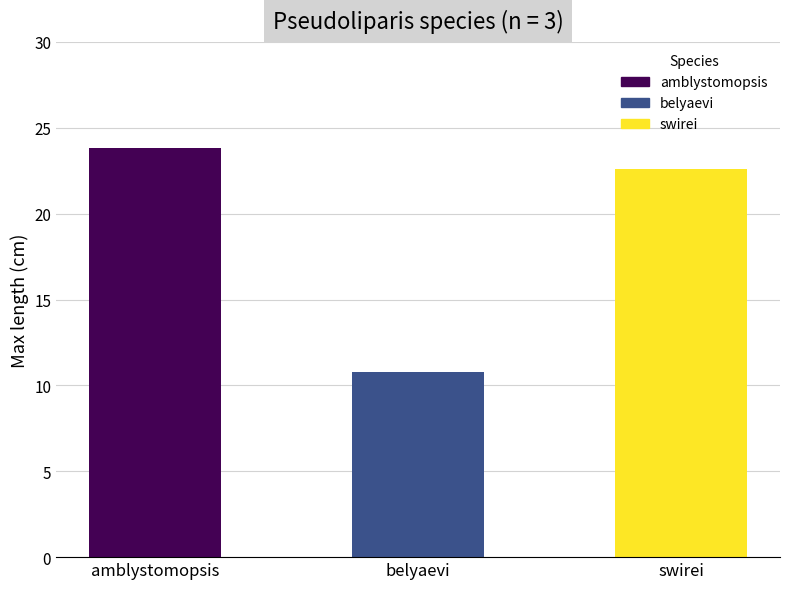

True or false: the data shows 31.2 at swirei.

False